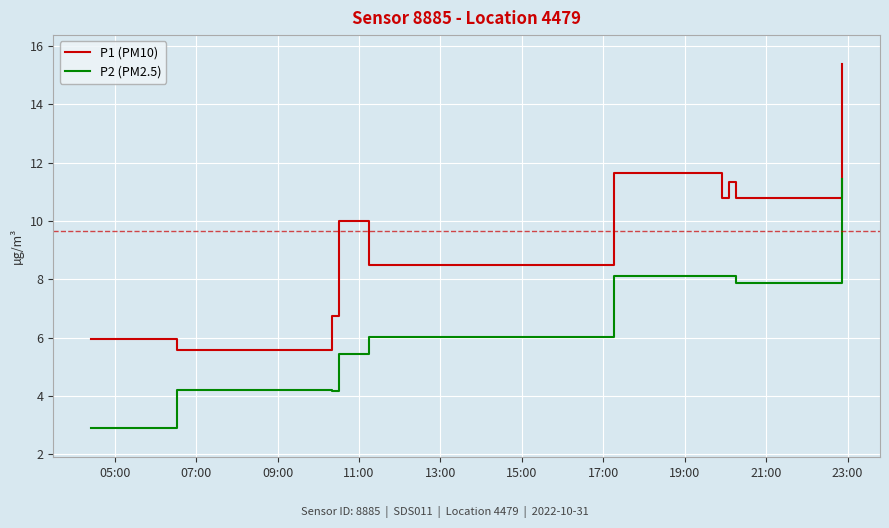

How many series are shown in this chart?

2